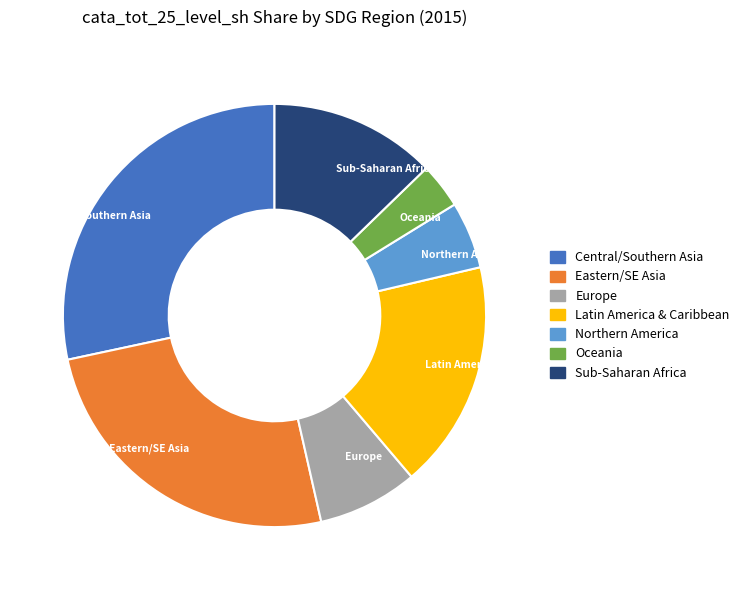

Which slice is the smallest?

Oceania